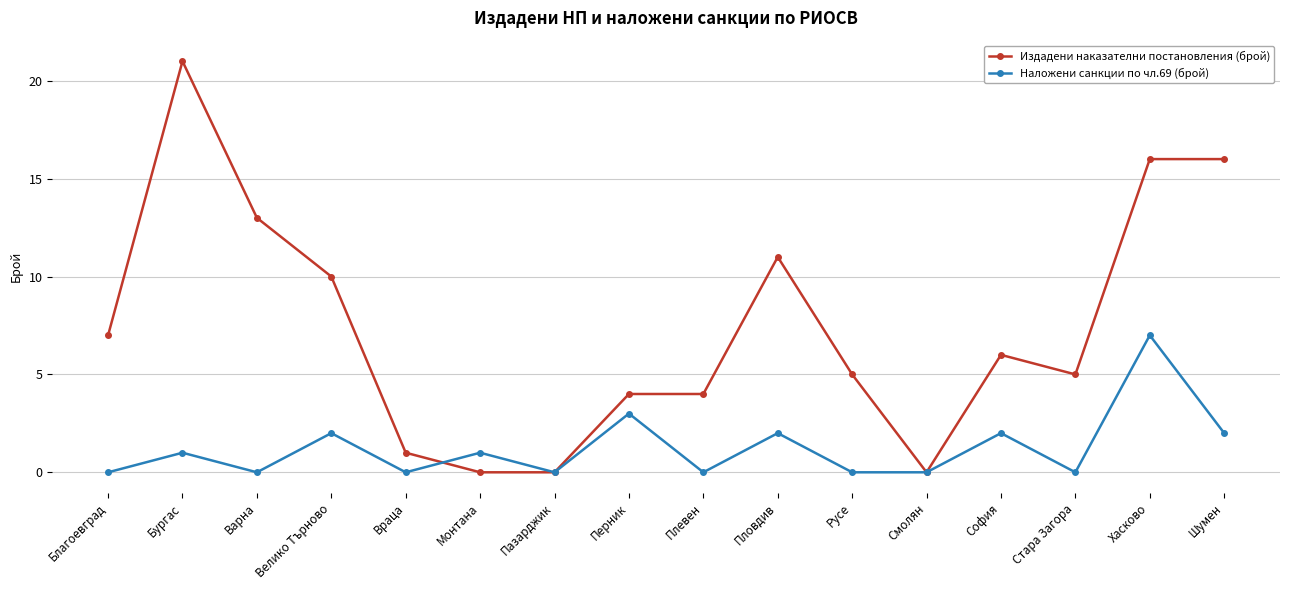

The Издадени наказателни постановления (брой) series shows -10 at Монтана. True or false?

False